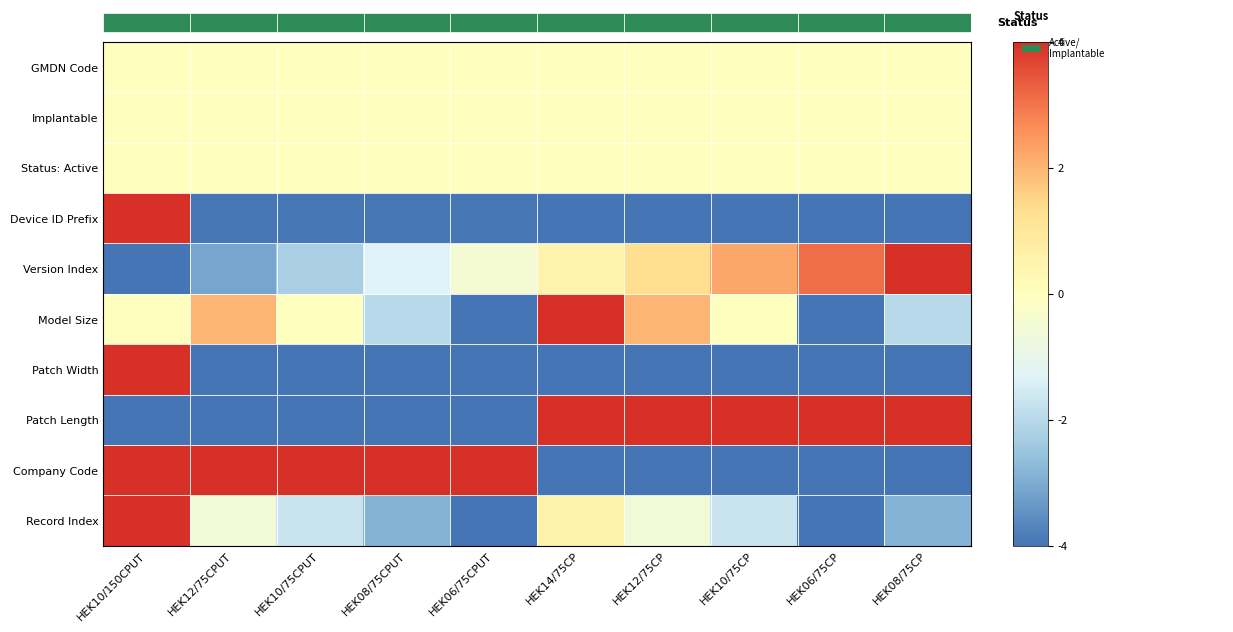

Which series has the largest total across all categories?

GMDN Code